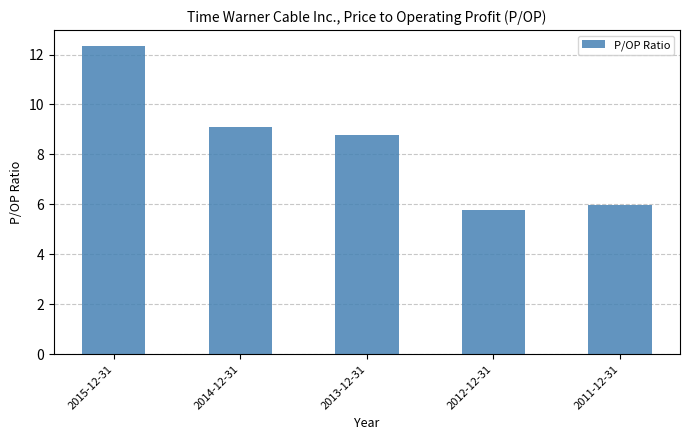

What is the difference between the maximum and minimum values?

6.6